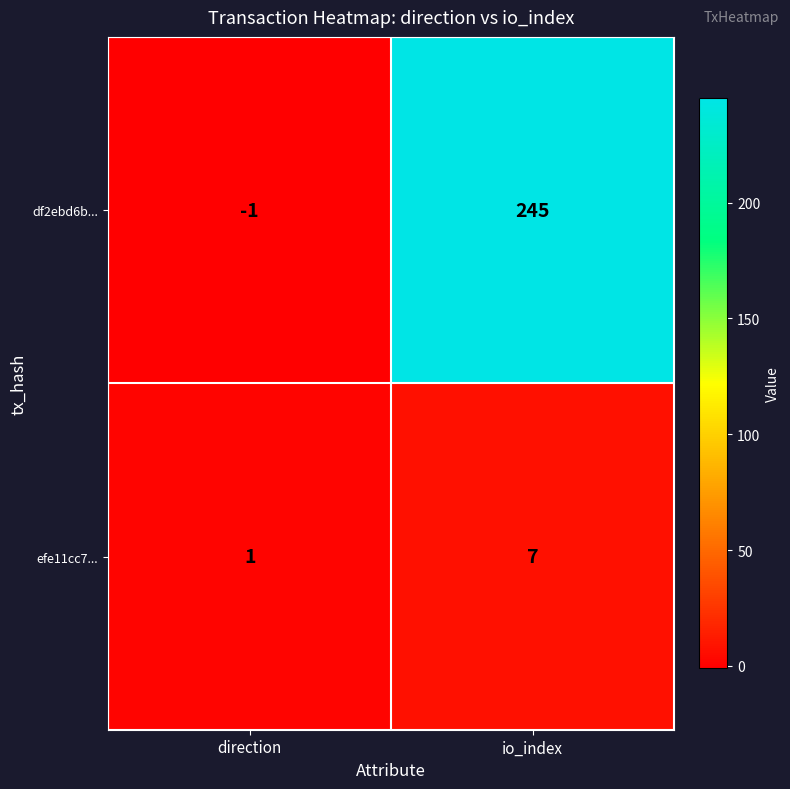

Reading left to right, extract all data points from this chart.

df2ebd6b...: -1	245
efe11cc7...: 1	7